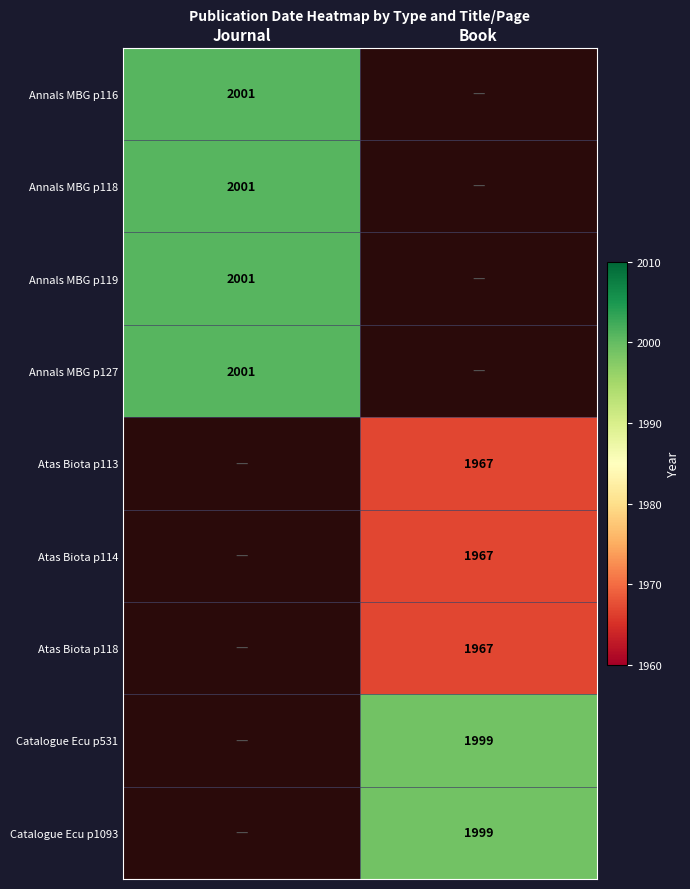

True or false: Atas Biota p114 has a value of 3227 at Book.

False